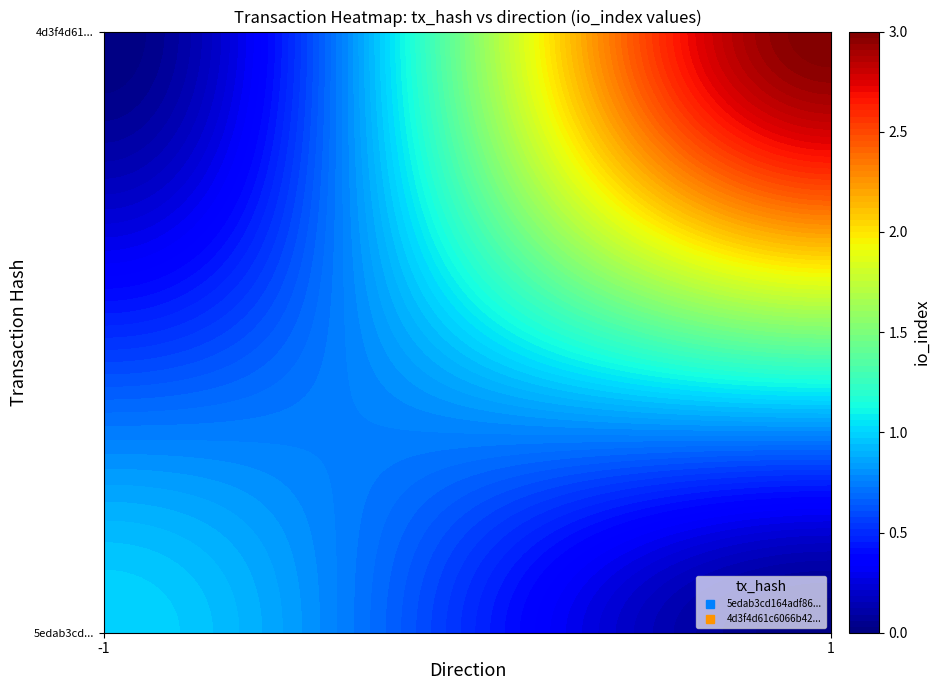

How many data points in 5edab3cd164adf86824fd093f25edef15c27a39 are less than 1?

1